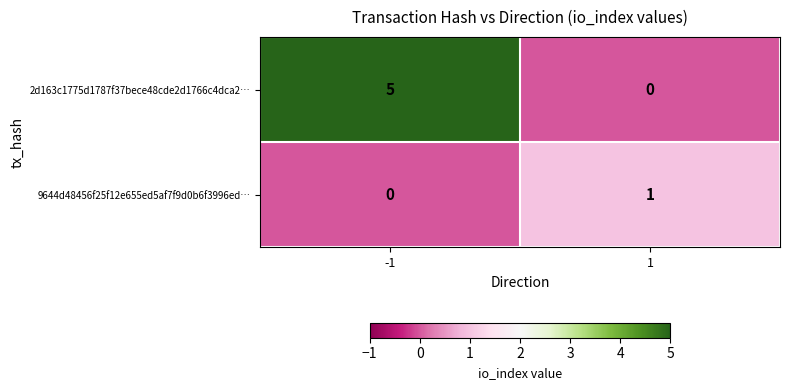

Rank the series by their maximum value, from lowest to highest.

9644d48456f25f12e655ed5af7f9d0b6f3996ed…, 2d163c1775d1787f37bece48cde2d1766c4dca2…